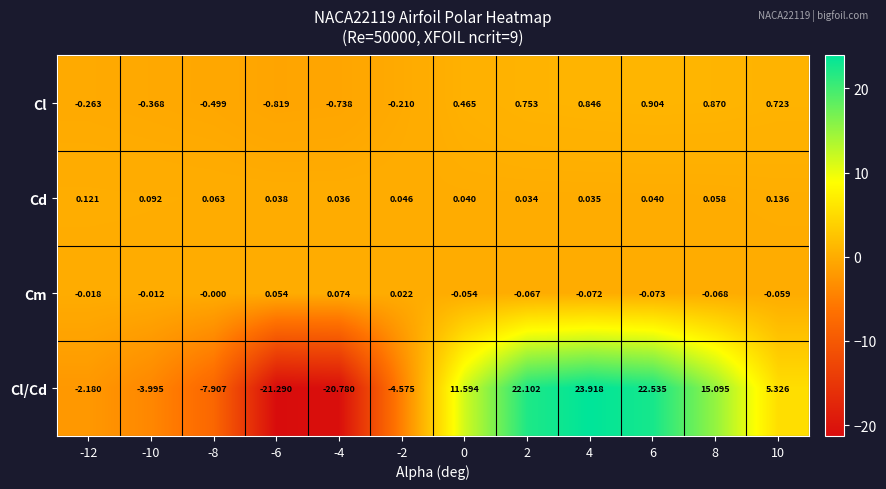

How many distinct data groups are displayed?

4